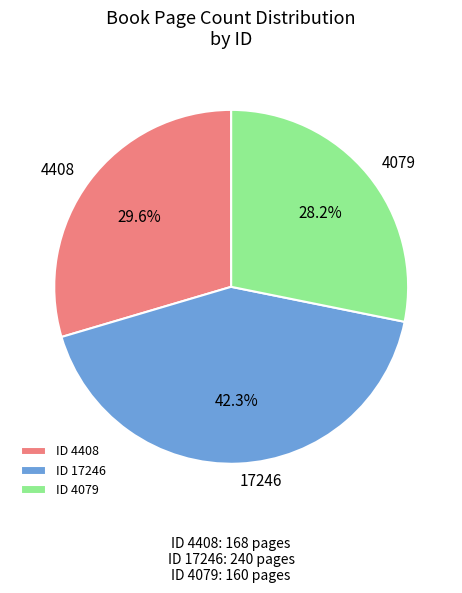

Is there a majority slice in this chart?

No